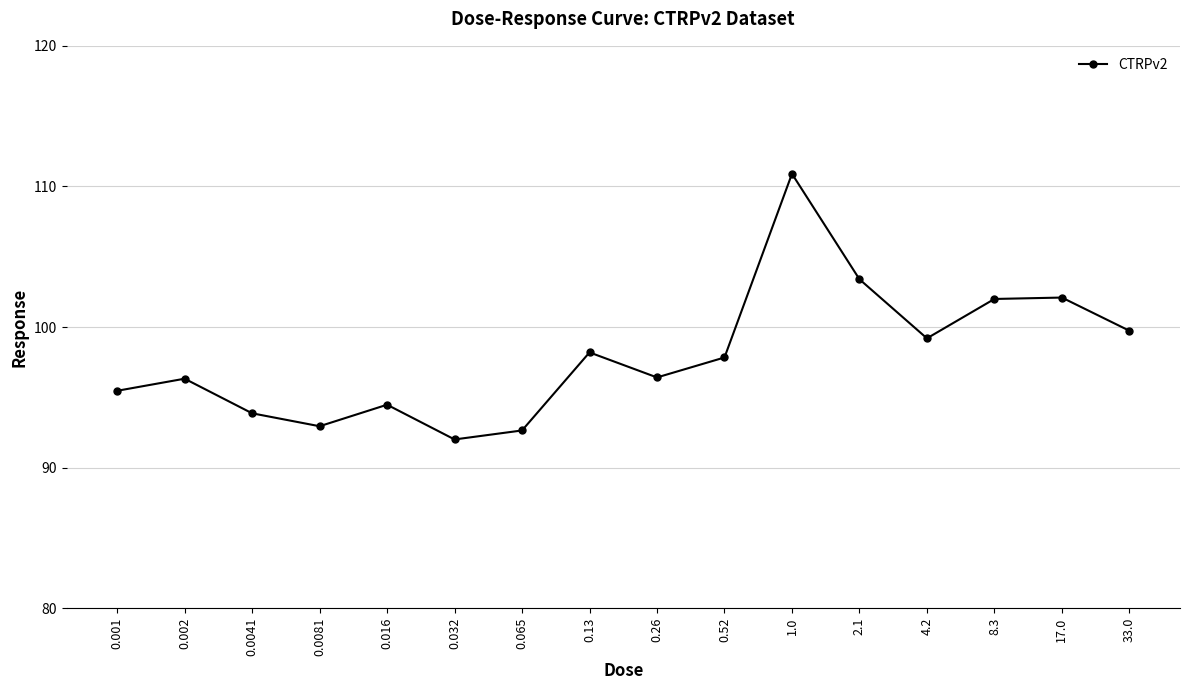

How many data points are above 97?

8